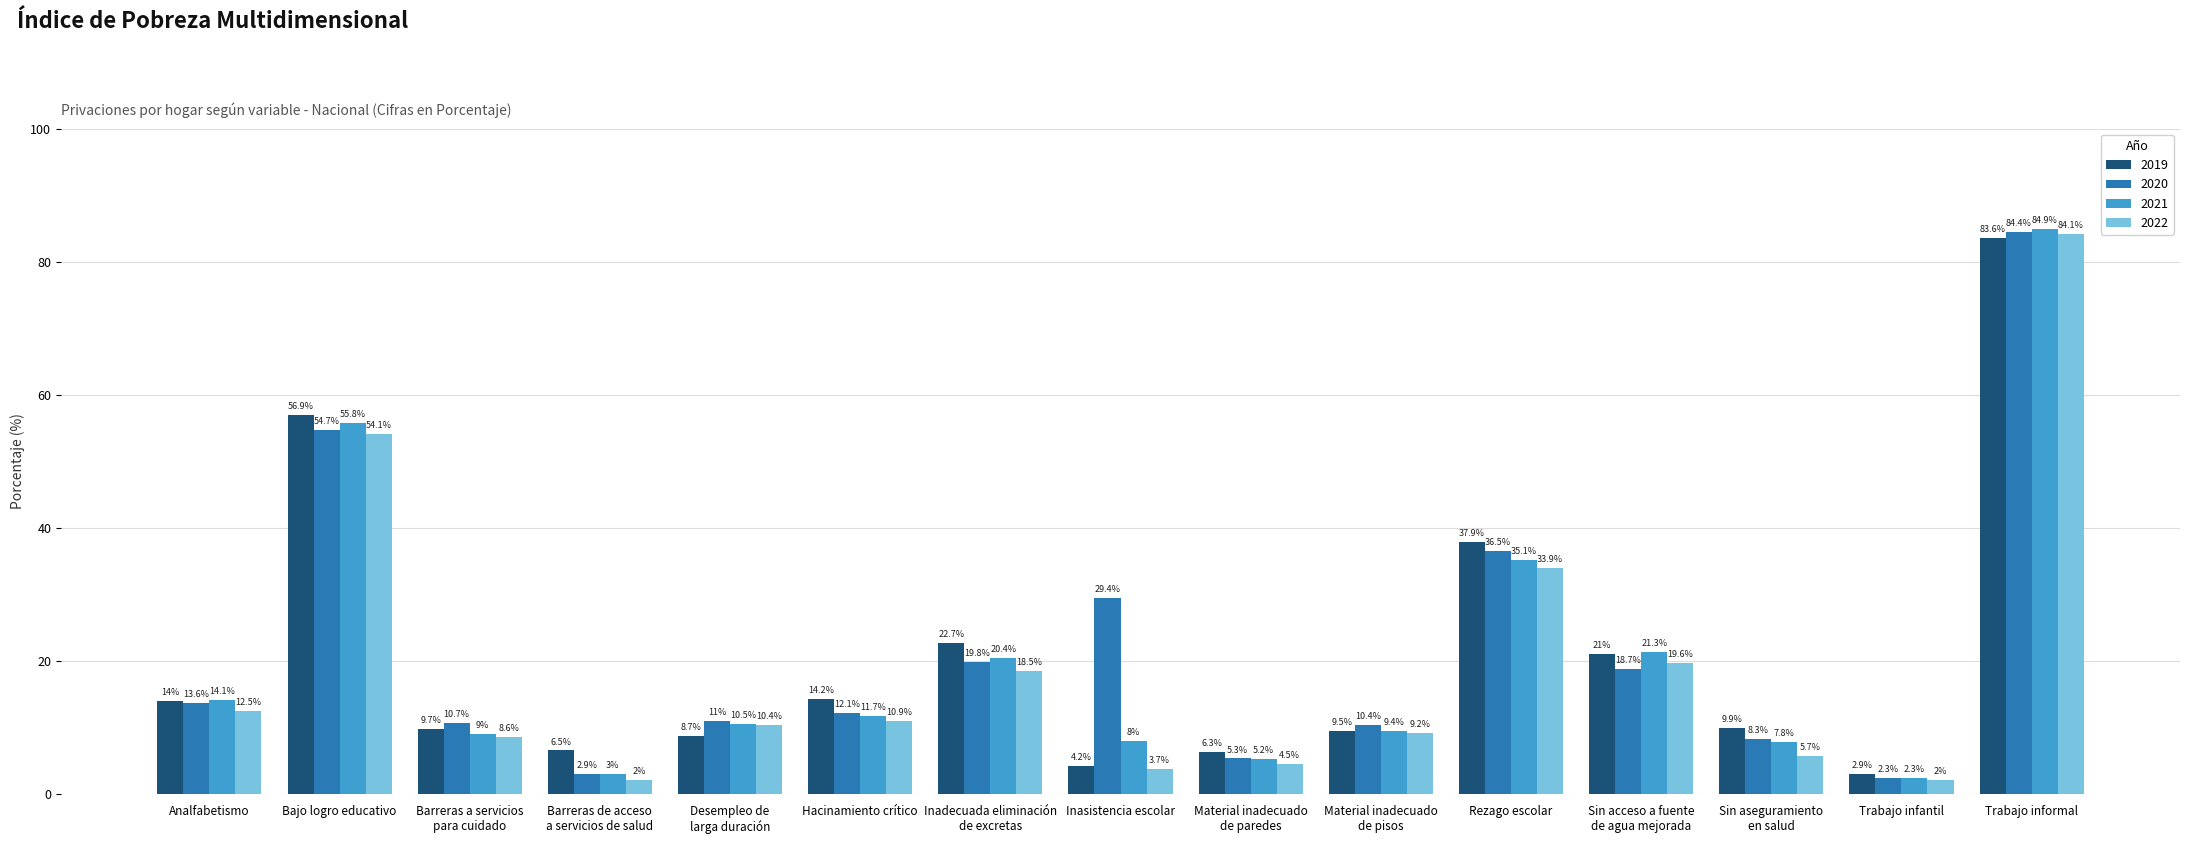

What is the difference between the maximum and minimum values in the 2021 series?

82.6